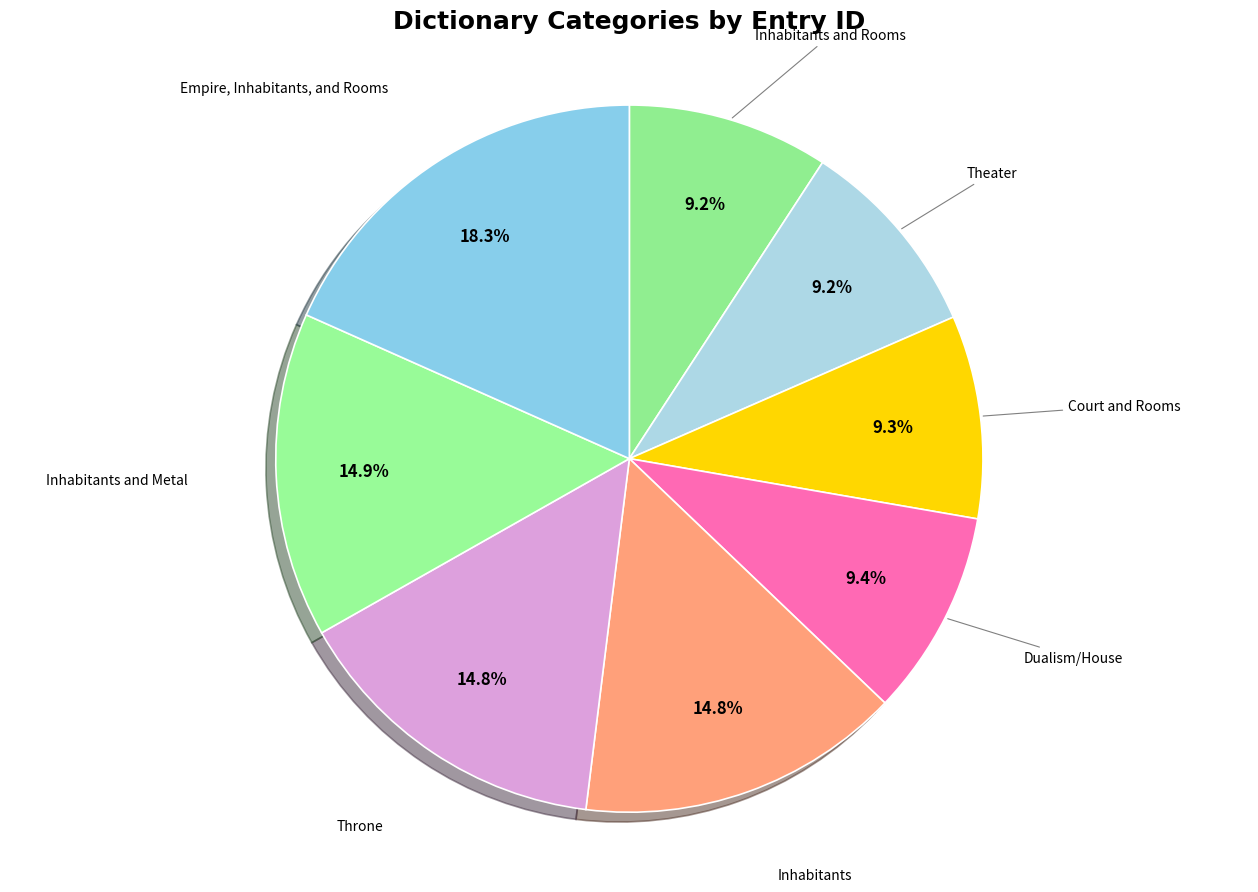

Which slice is the largest?

Empire, Inhabitants, and Rooms